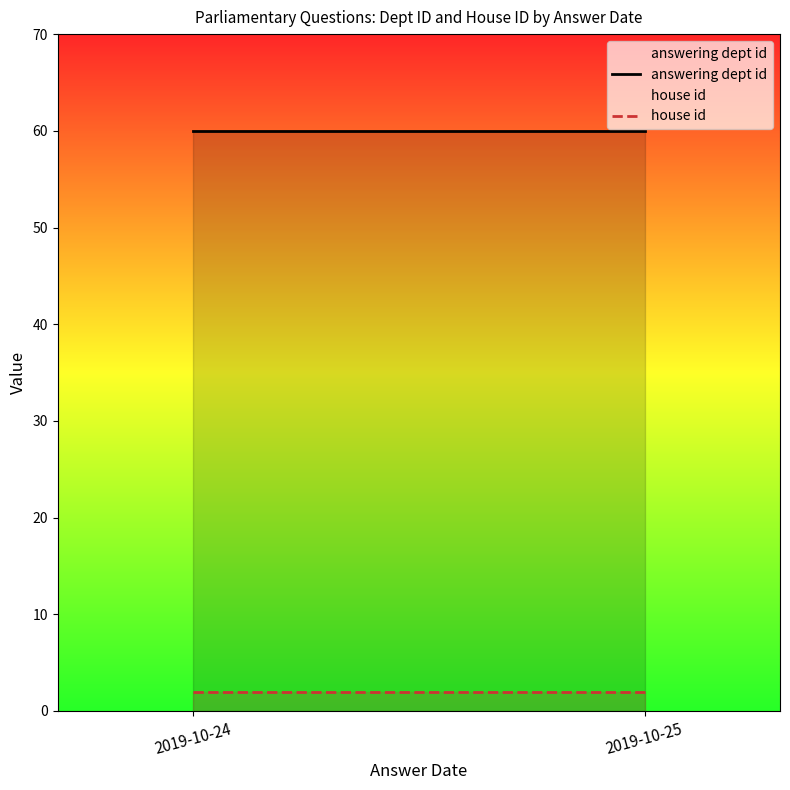

Reading left to right, extract all data points from this chart.

answering dept id: 60	60
house id: 2	2